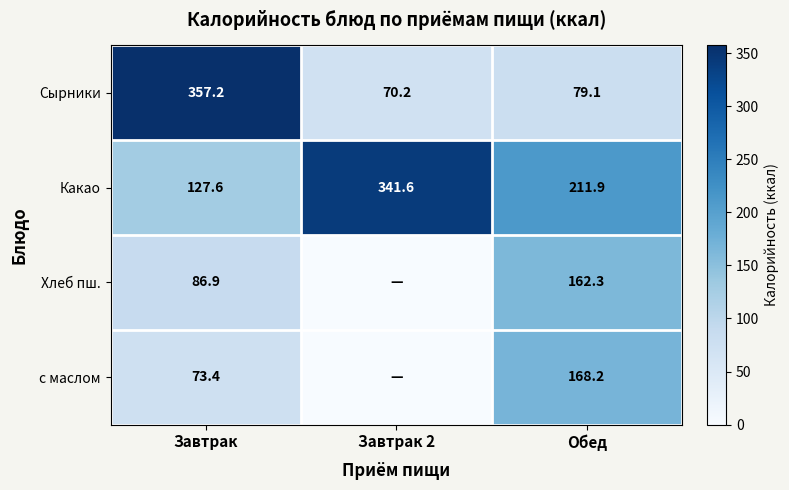

Is it true that Сырники equals 357.2 at Завтрак?

True